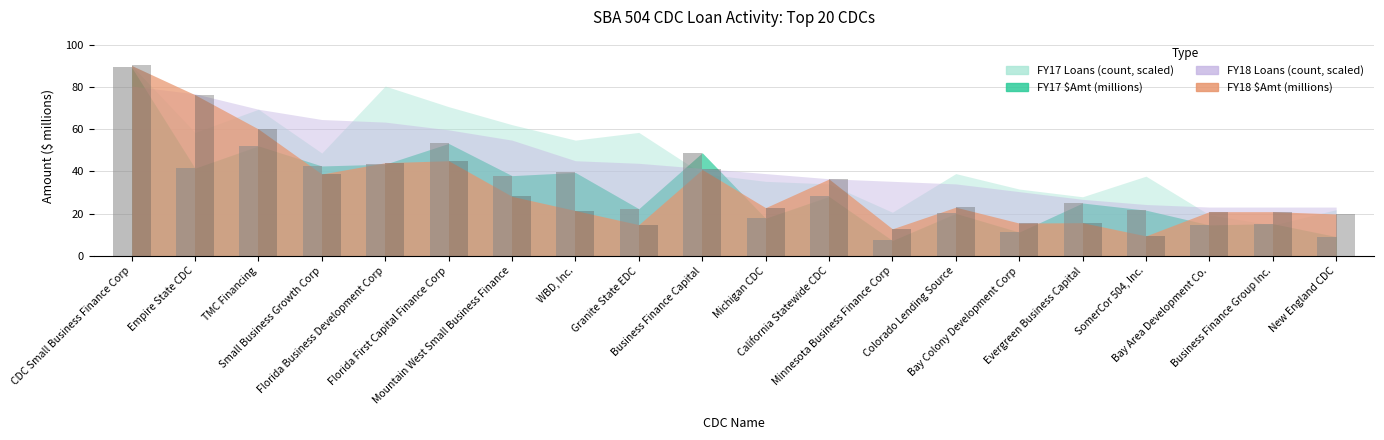

What is the minimum value shown in the chart?

7.3